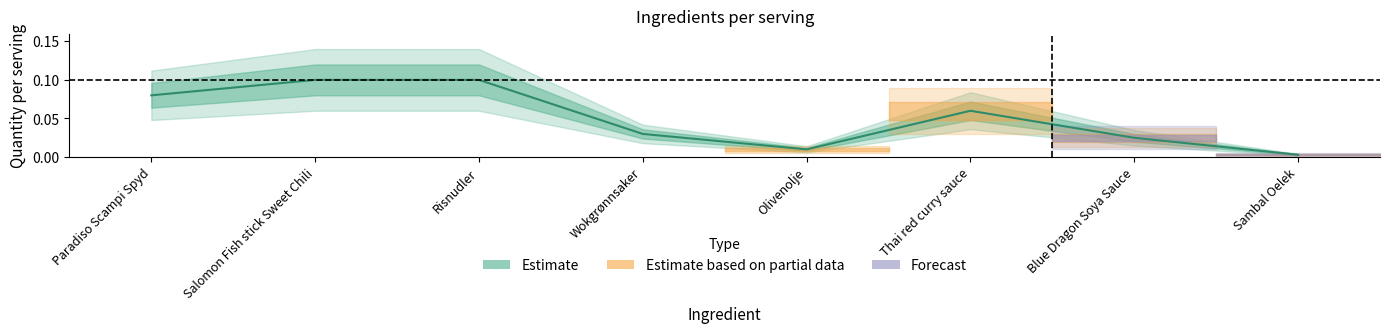

True or false: the data shows 0.0 at Sambal Oelek.

False